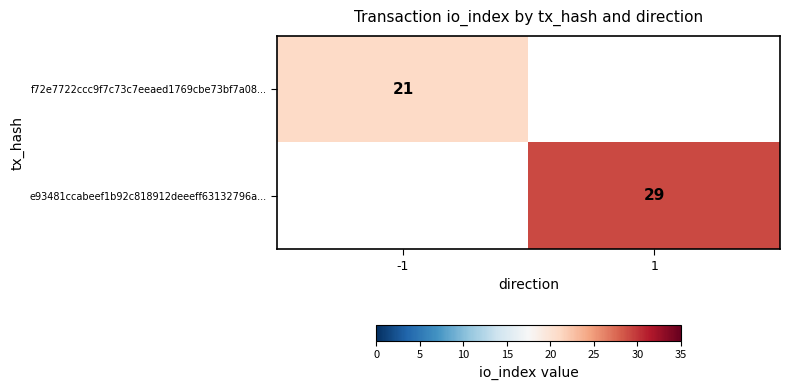

Count the number of data series in this chart.

2